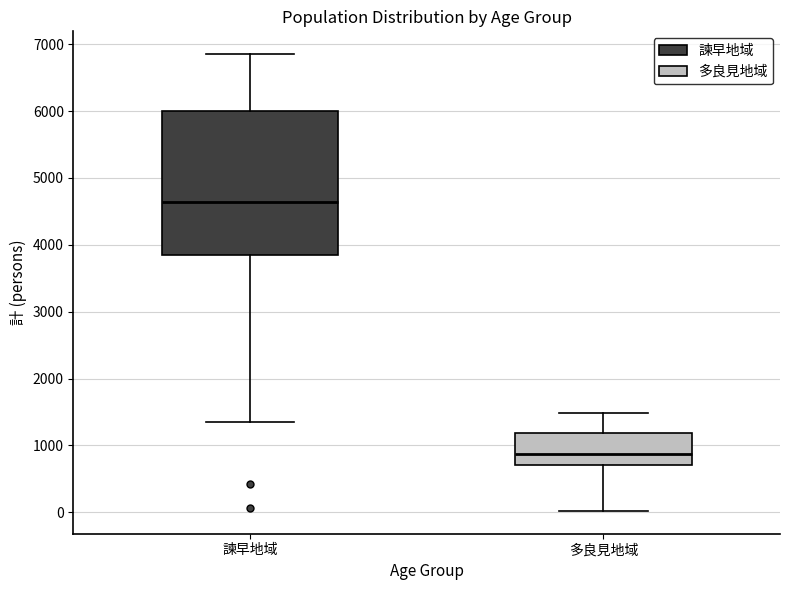

Reading left to right, read every box against the y-axis: the position of its median line, the range the box covers, and the ends of its whiskers. The values are not printed on the chart, so give them approximately, as read against the axis.

諫早地域: median 4600, box 3800 to 6000, whiskers 1400 to 6900
多良見地域: median 900, box 700 to 1200, whiskers 0 to 1500